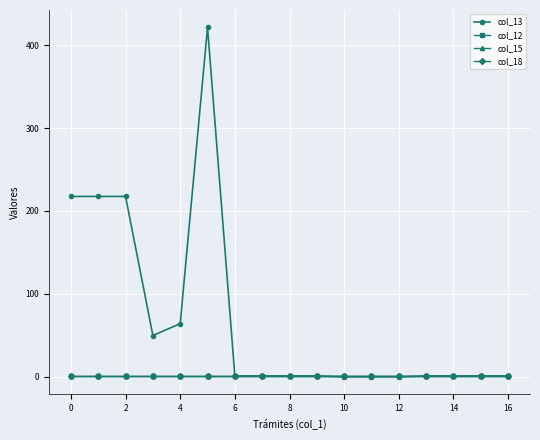

Which series has the largest total across all categories?

col_13